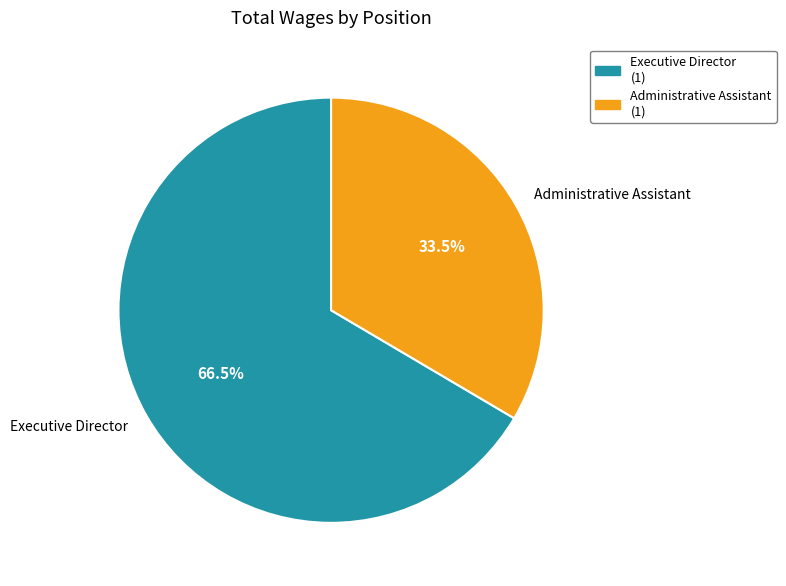

Which category accounts for the majority?

Executive Director